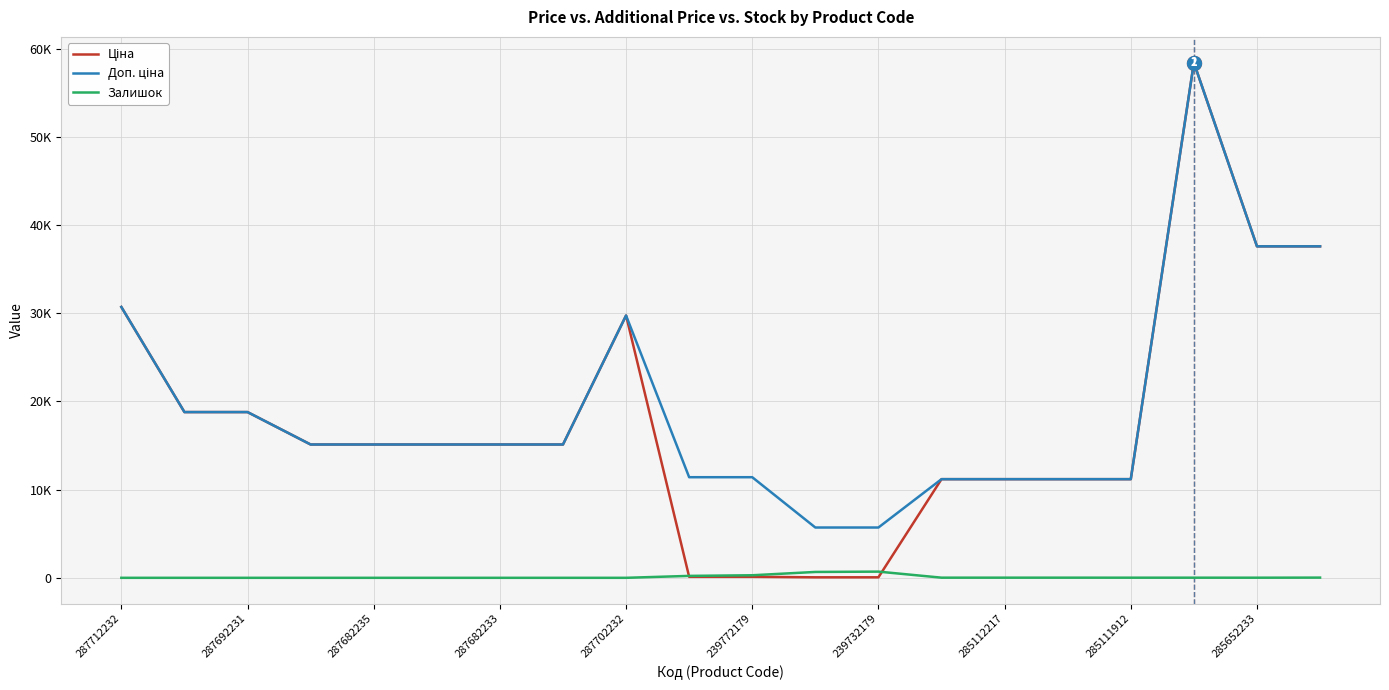

Does the chart have visible grid lines?

Yes